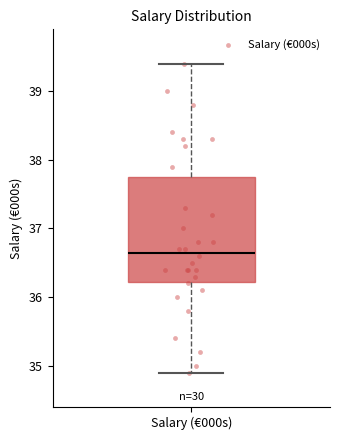

Read this box plot against the y-axis: the position of the median line, the range covered by the box, and the ends of both whiskers. The values are not printed on the chart, so give them approximately, as read against the axis.

median 36.7, box 36.2 to 37.8, whiskers 34.9 to 39.4